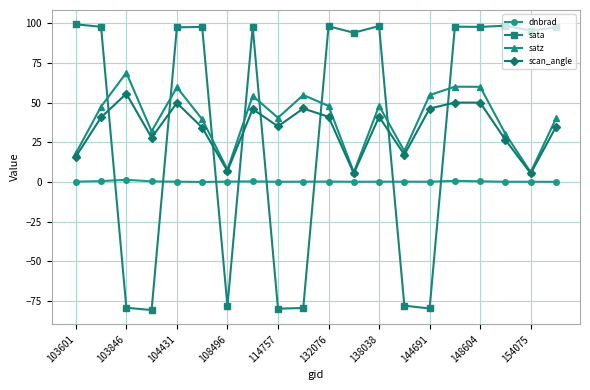

How many lines are shown in the chart?

4